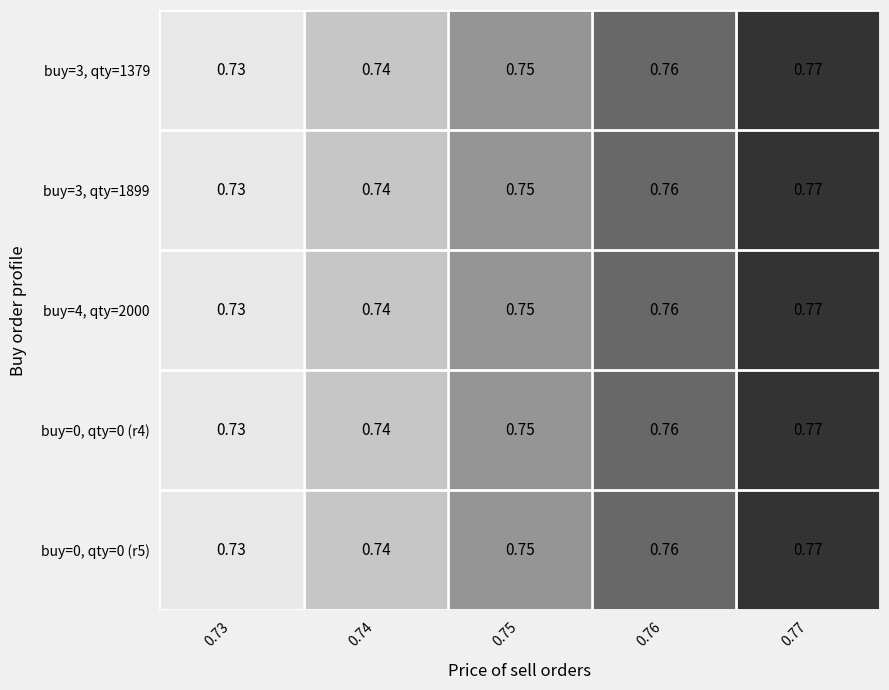

At 0.77, list the series in order from largest to smallest.

buy=3, qty=1379, buy=3, qty=1899, buy=4, qty=2000, buy=0, qty=0 (r4), buy=0, qty=0 (r5)